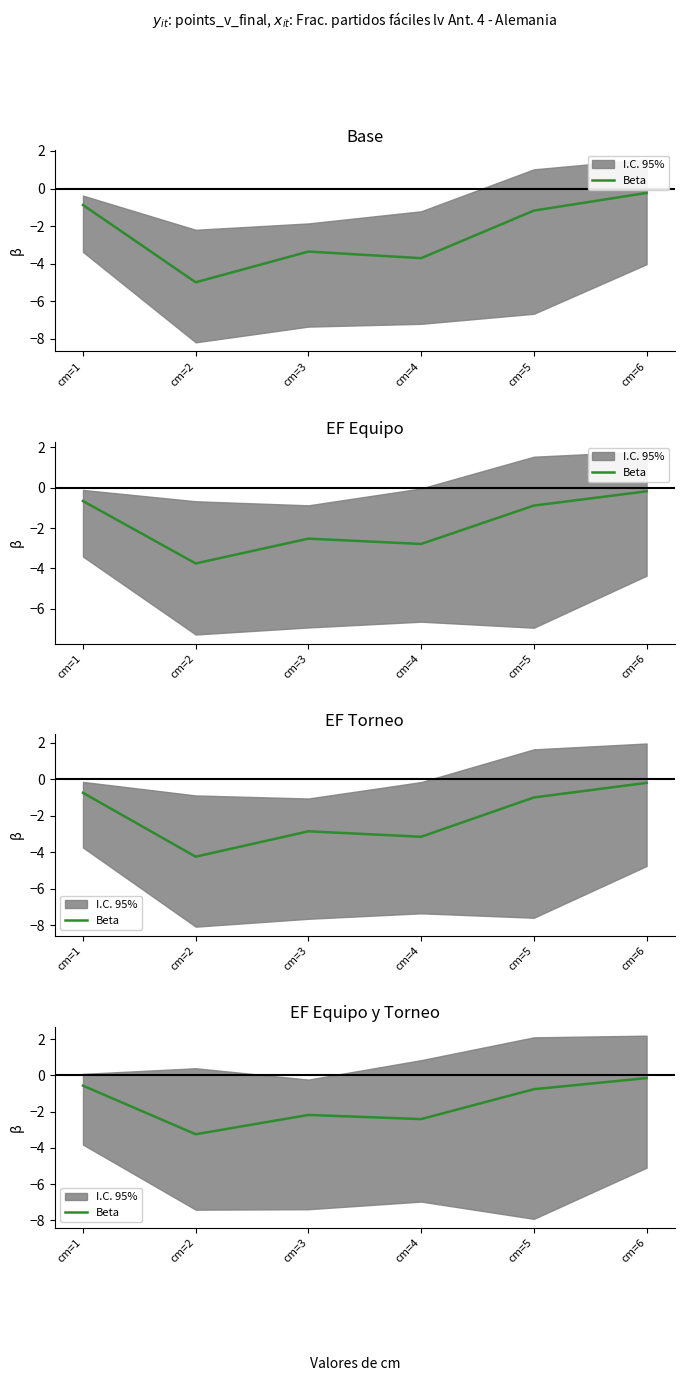

What is the approximate value at cm=3?

-2.2